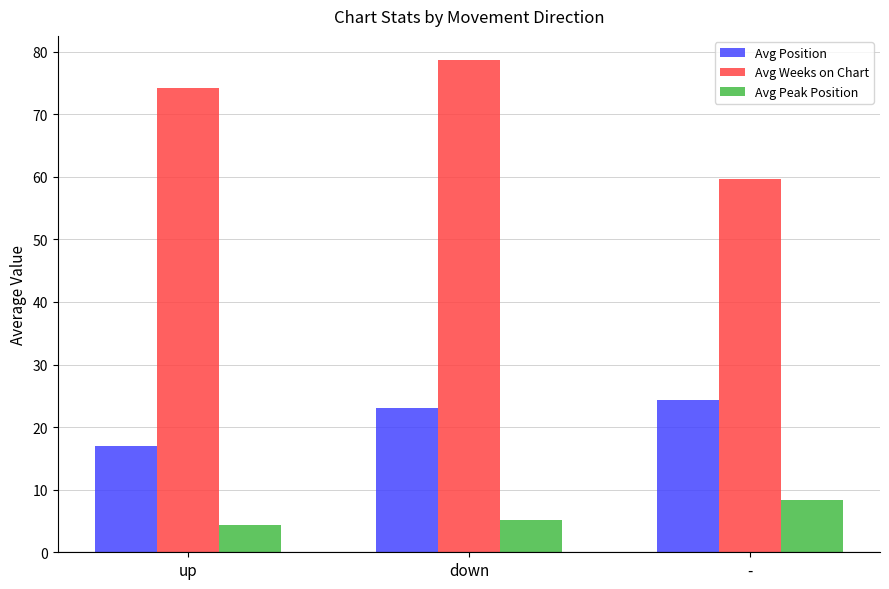

Which series has the largest total across all categories?

Avg Weeks on Chart